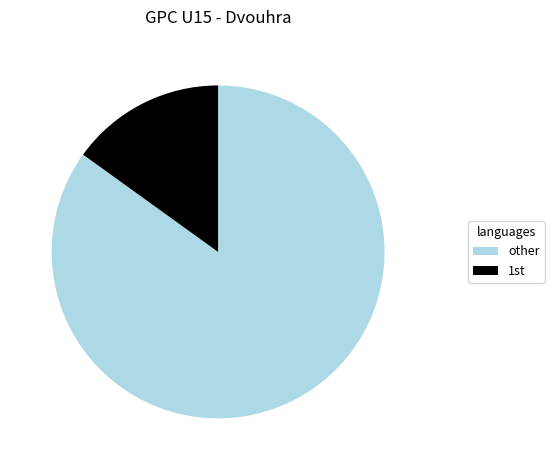

Rank the categories by value from highest to lowest.

other, 1st